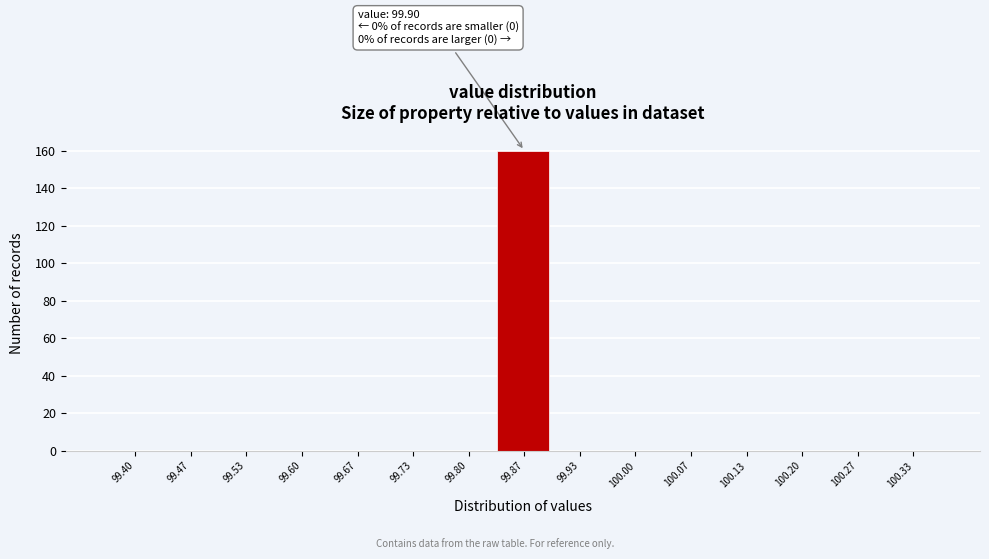

Reading left to right, transcribe all the data shown in this chart.

99.40=0	99.47=0	99.53=0	99.60=0	99.67=0	99.73=0	99.80=0	99.87=160	99.93=0	100.00=0	100.07=0	100.13=0	100.20=0	100.27=0	100.33=0